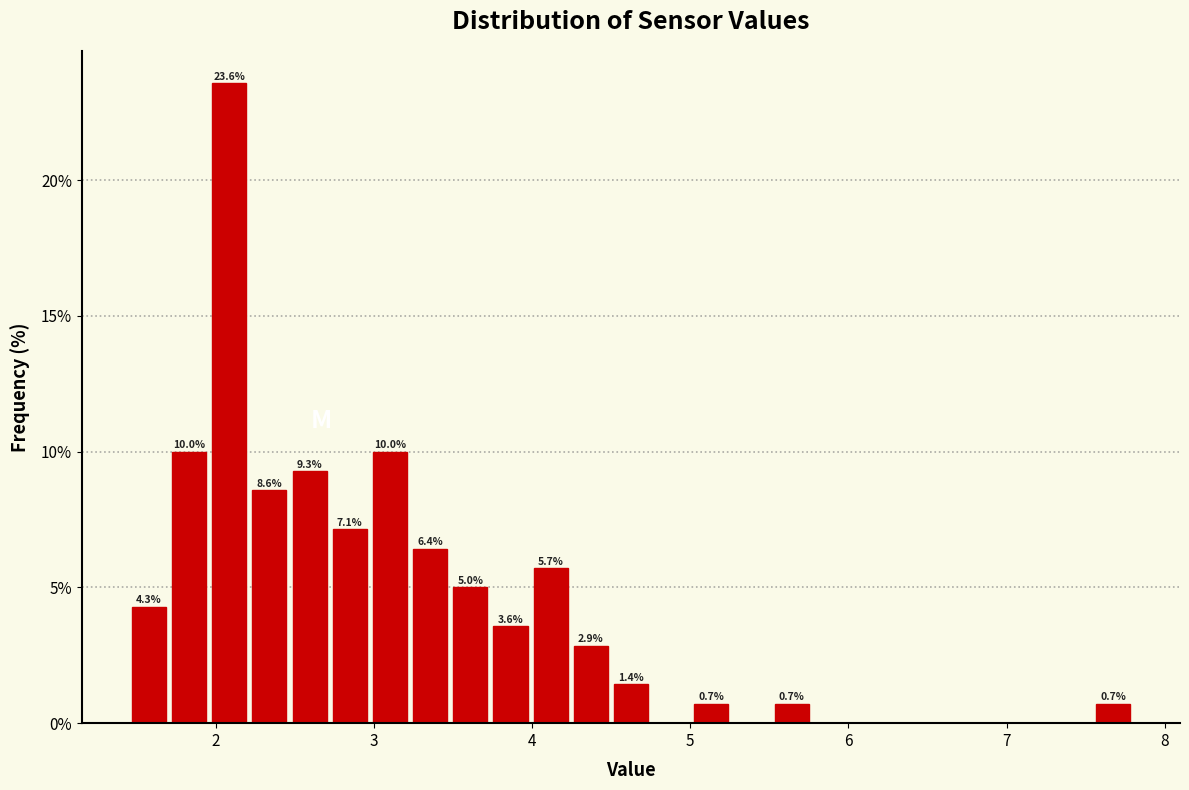

Read against the x-axis, roughly where is the centre of the tallest bar?

2.1